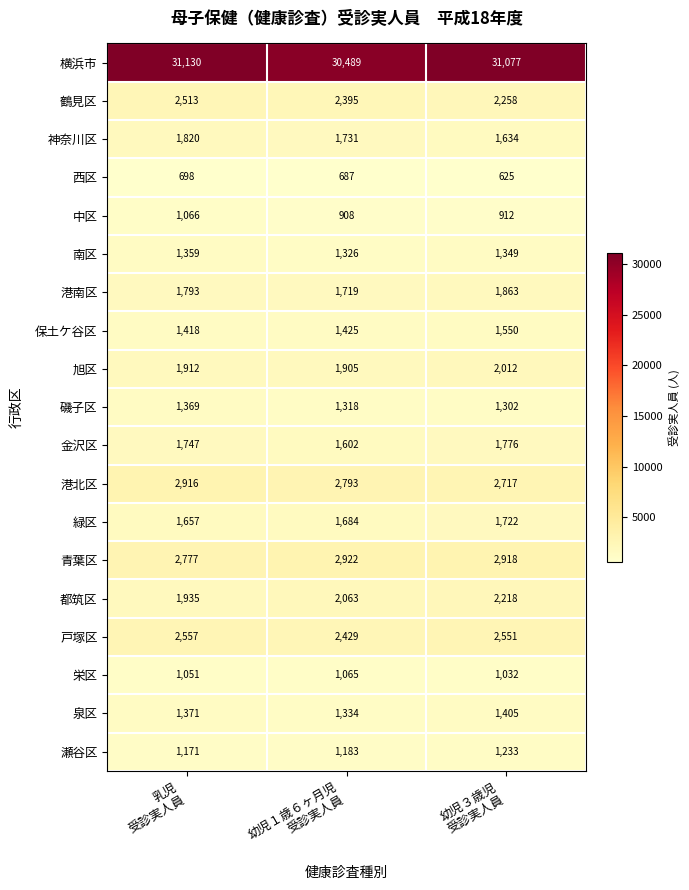

Rank the series by their maximum value, from highest to lowest.

横浜市, 青葉区, 港北区, 戸塚区, 鶴見区, 都筑区, 旭区, 港南区, 神奈川区, 金沢区, 緑区, 保土ケ谷区, 泉区, 磯子区, 南区, 瀬谷区, 中区, 栄区, 西区